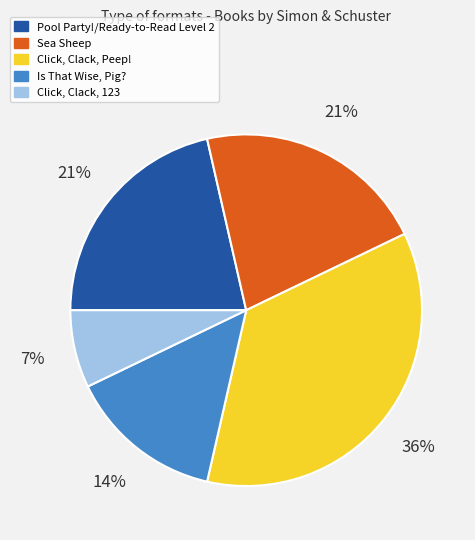

Do Click, Clack, 123 and Click, Clack, Peep! together represent more than half of the pie?

No